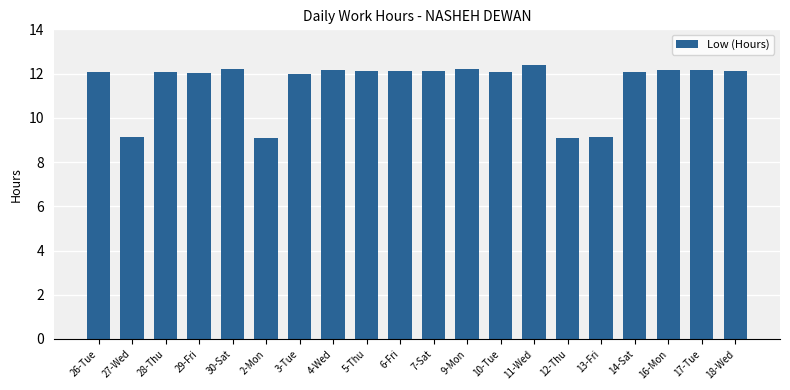

What is the value of the 8th bar from the left?

12.2